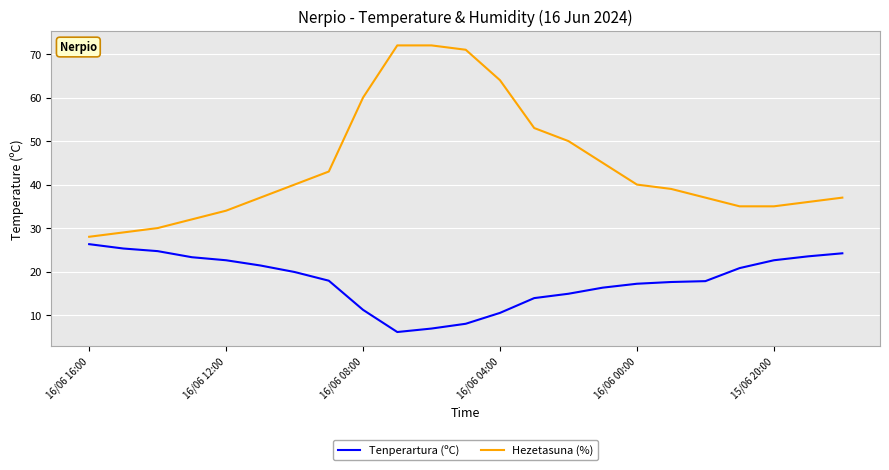

Which series has the largest total across all categories?

Hezetasuna (%)